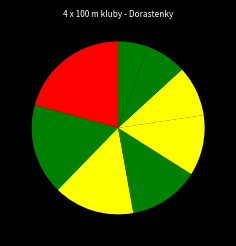

Which slice is the largest?

AC Stavbár Nitra